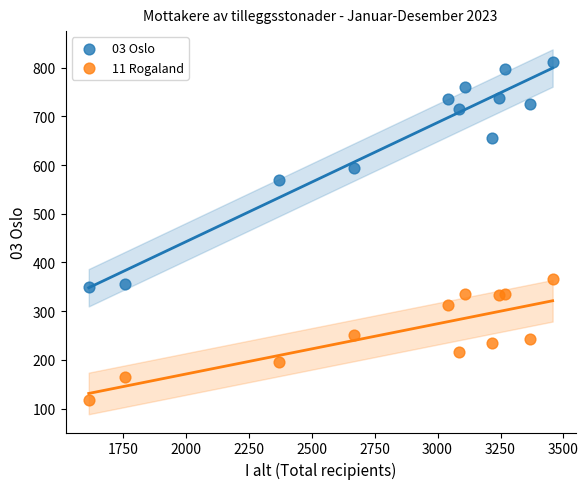

Which series reaches the maximum Y coordinate?

03 Oslo